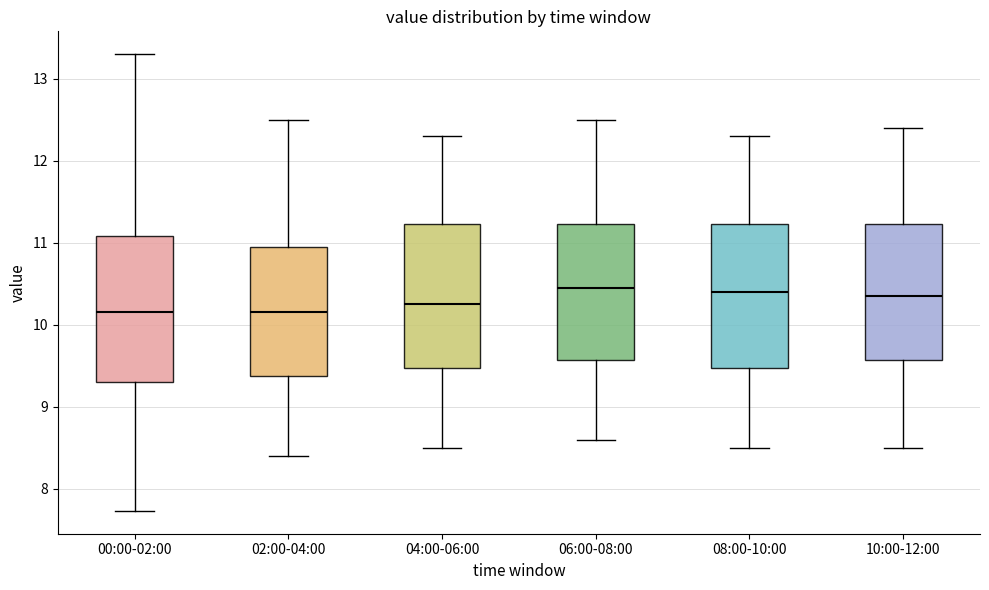

Reading left to right, read every box against the y-axis: the position of its median line, the range the box covers, and the ends of its whiskers. The values are not printed on the chart, so give them approximately, as read against the axis.

00:00-02:00: median 10.2, box 9.3 to 11.1, whiskers 7.7 to 13.3
02:00-04:00: median 10.2, box 9.4 to 11.0, whiskers 8.4 to 12.5
04:00-06:00: median 10.3, box 9.5 to 11.2, whiskers 8.5 to 12.3
06:00-08:00: median 10.5, box 9.6 to 11.2, whiskers 8.6 to 12.5
08:00-10:00: median 10.4, box 9.5 to 11.2, whiskers 8.5 to 12.3
10:00-12:00: median 10.4, box 9.6 to 11.2, whiskers 8.5 to 12.4